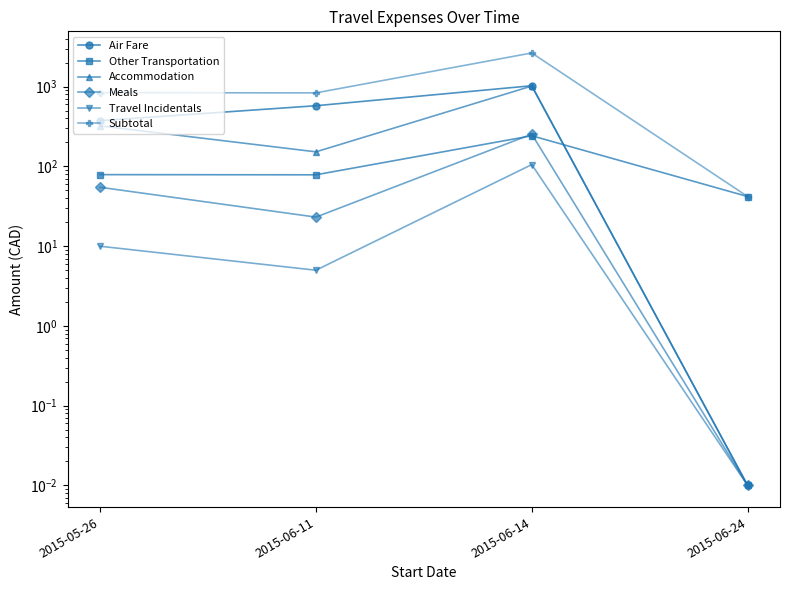

True or false: Accommodation and Travel Incidentals cross at least once.

False